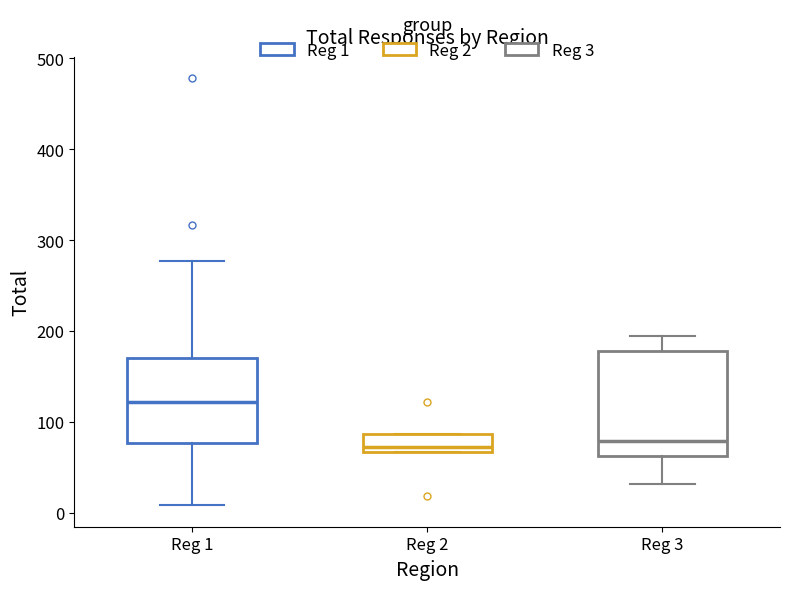

Reading left to right, read every box against the y-axis: the position of its median line, the range the box covers, and the ends of its whiskers. The values are not printed on the chart, so give them approximately, as read against the axis.

Reg 1: median 120, box 80 to 170, whiskers 10 to 280
Reg 2: median 70 (just above the box's lower edge), box 70 to 90, whiskers 70 to 90
Reg 3: median 80, box 60 to 180, whiskers 30 to 200